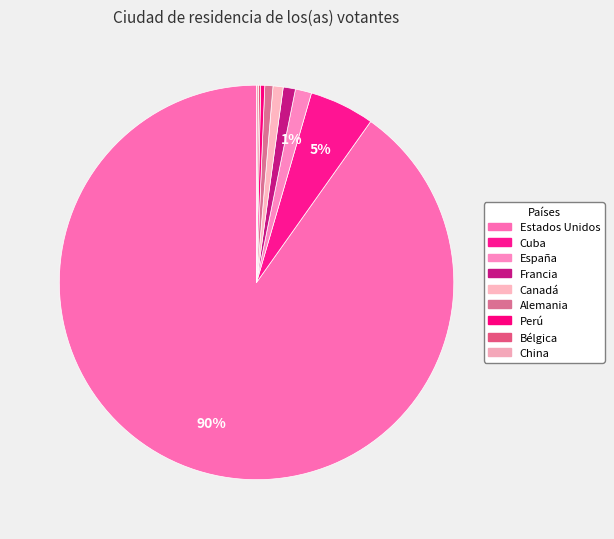

Which slice represents more than half of the pie?

Estados Unidos